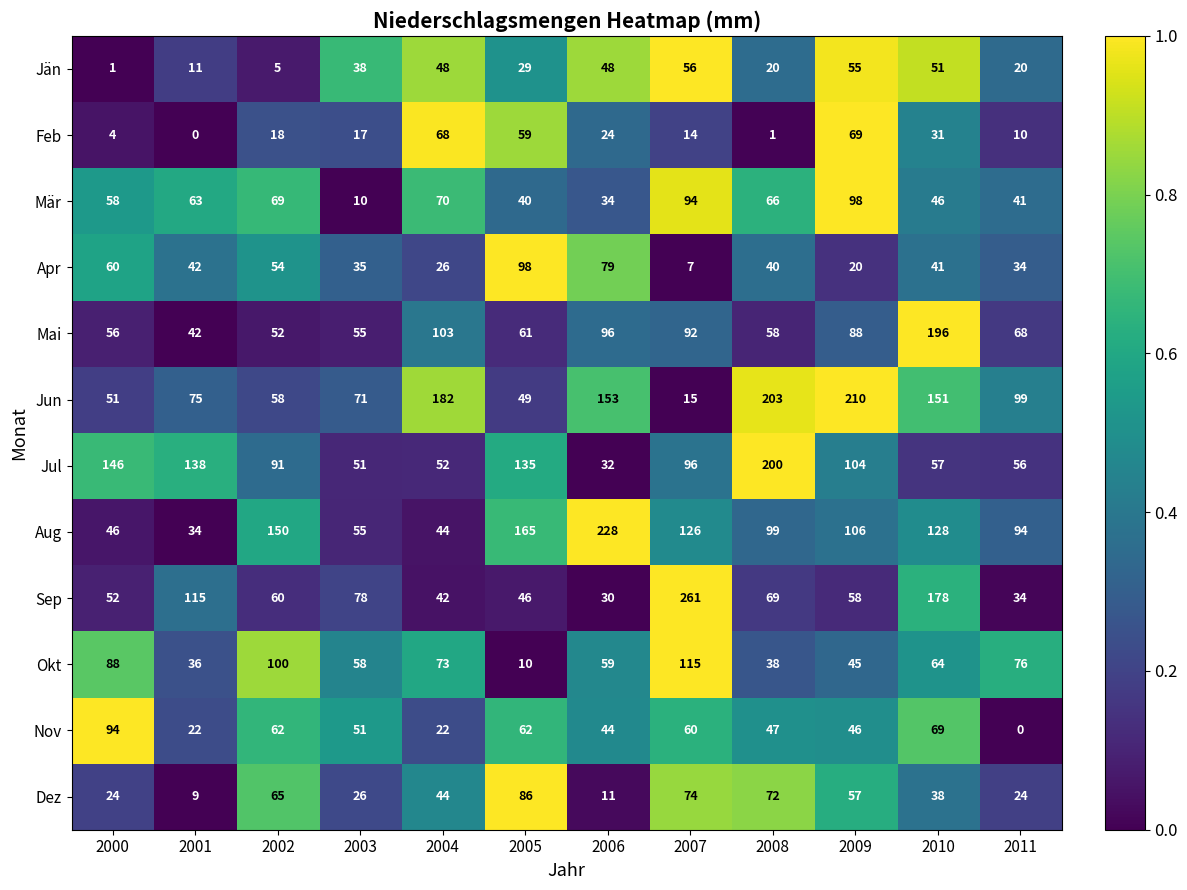

The value of Feb at 2010 is 31. True or false?

True